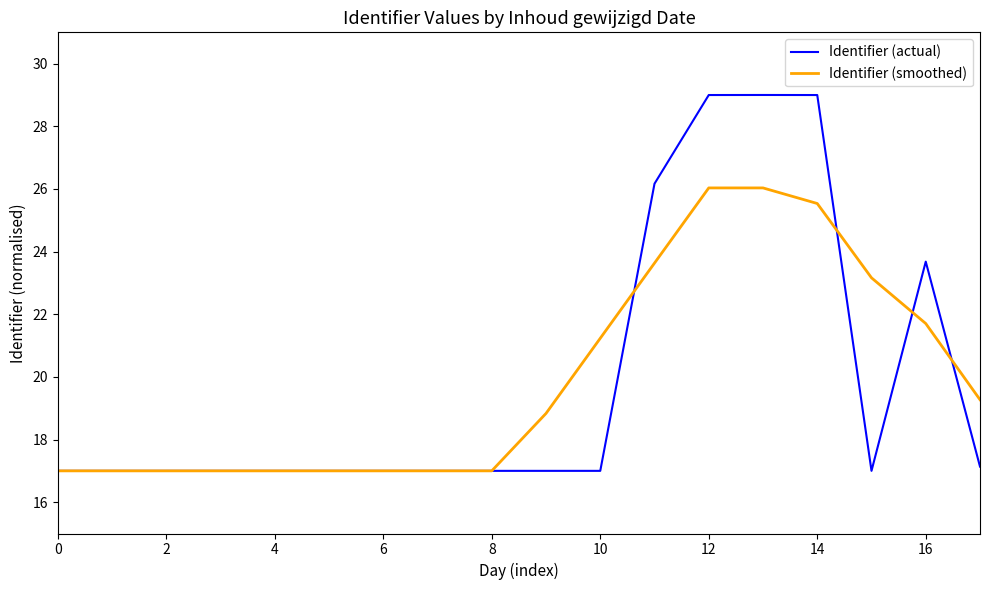

Which series has the largest range (max minus min)?

Identifier (actual)